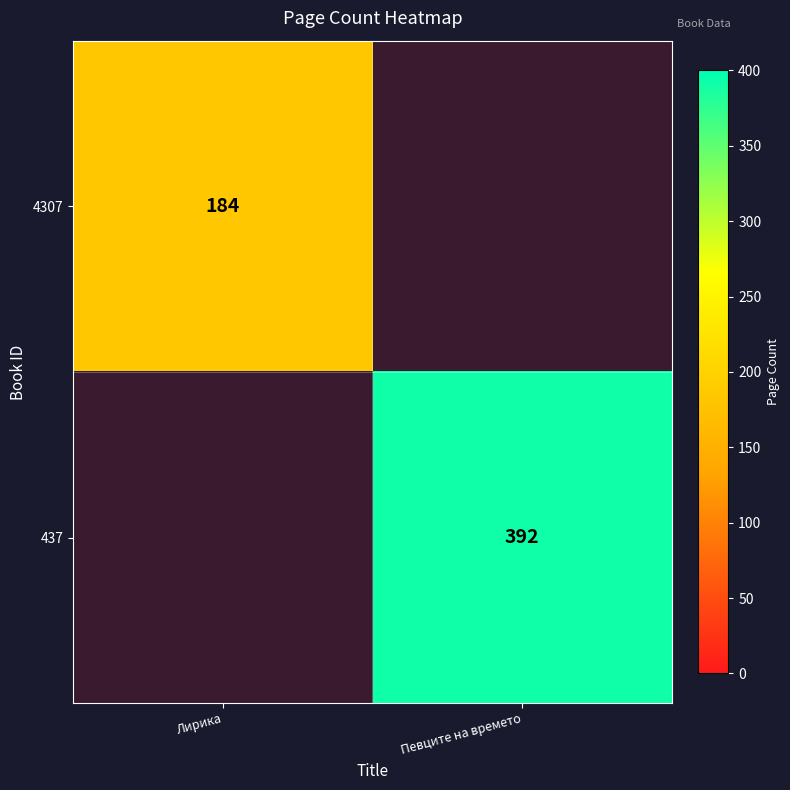

The 4307 series shows 285.1 at Лирика. True or false?

False